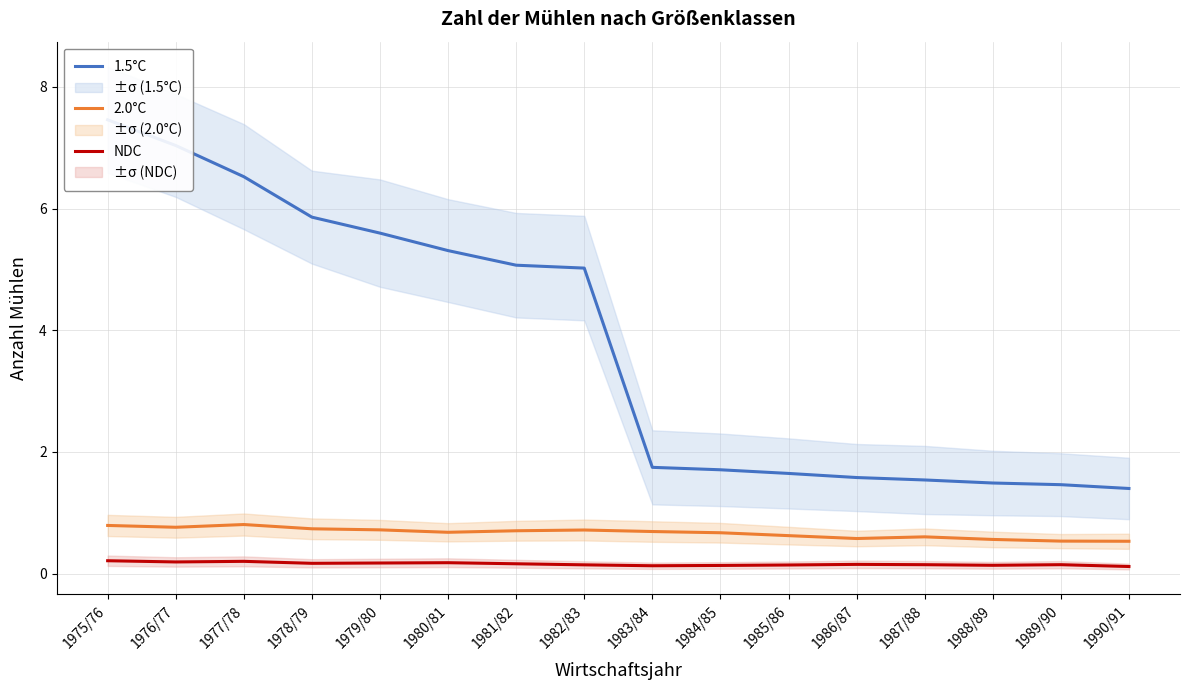

Read the NDC value at 1981/82.

0.2